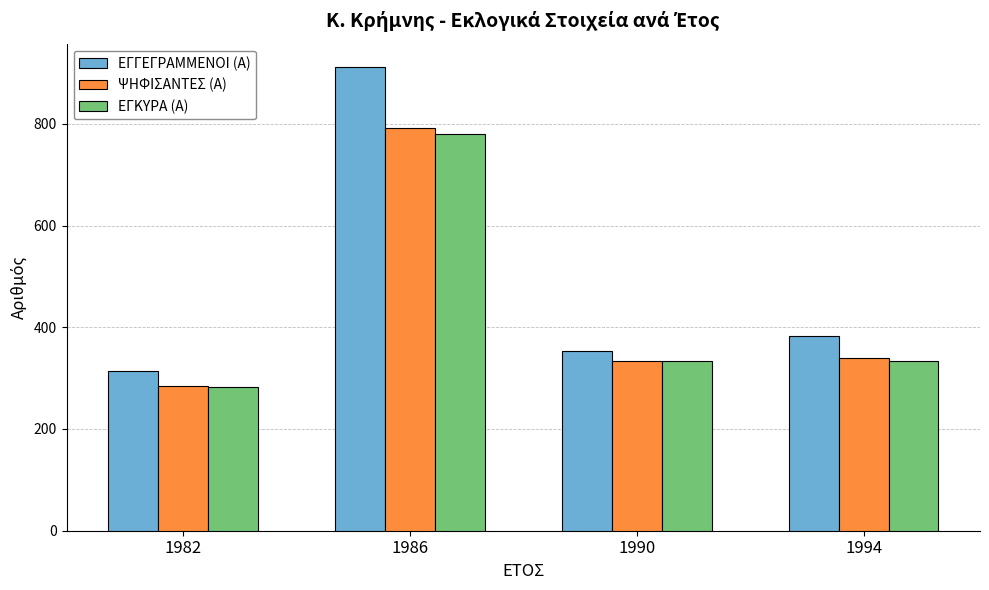

At which category is the sum across all series the highest?

1986